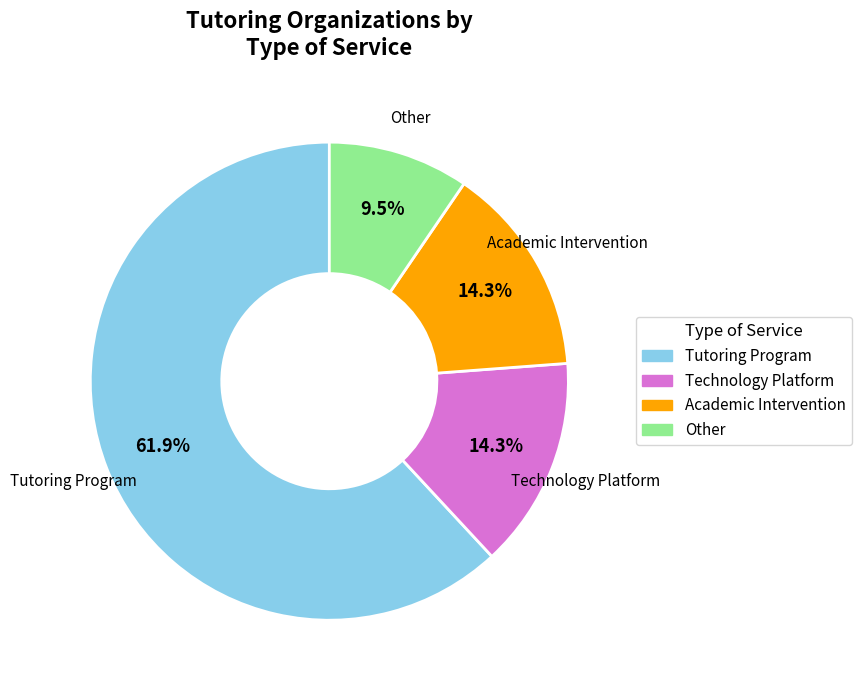

Approximately how many times larger is the value at Tutoring Program compared to Other?

6.5